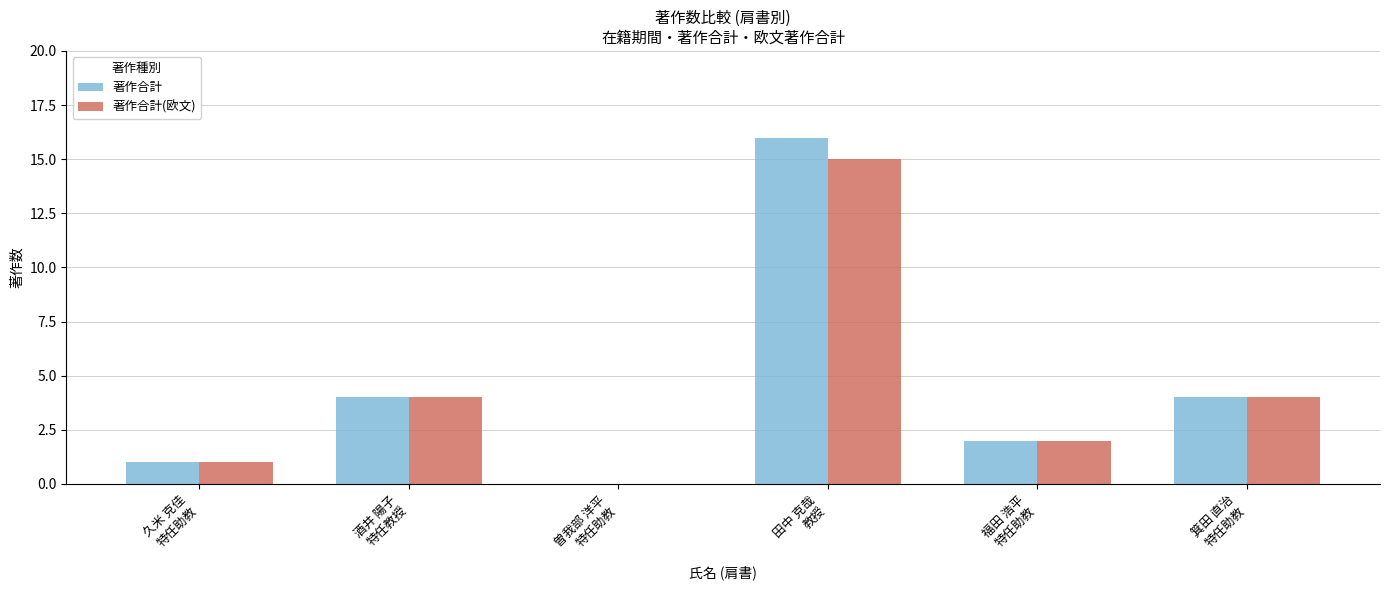

The value of 著作合計 at 田中 克哉
教授 is 16. True or false?

True